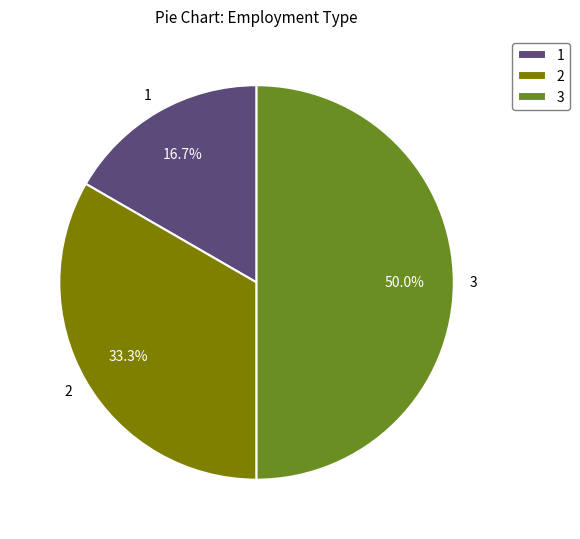

Do 3 and 2 together represent more than half of the pie?

Yes